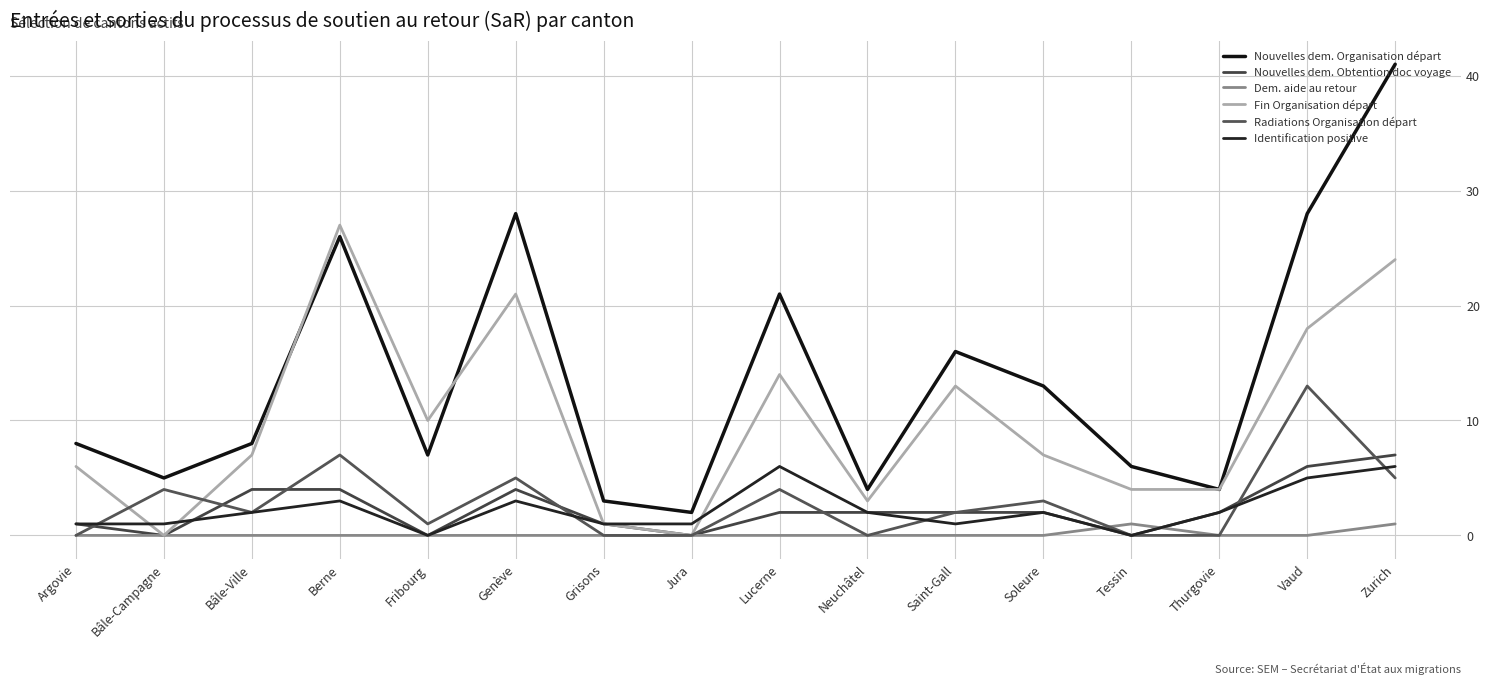

How many intersections are there between Nouvelles dem. Obtention doc voyage and Radiations Organisation départ?

7